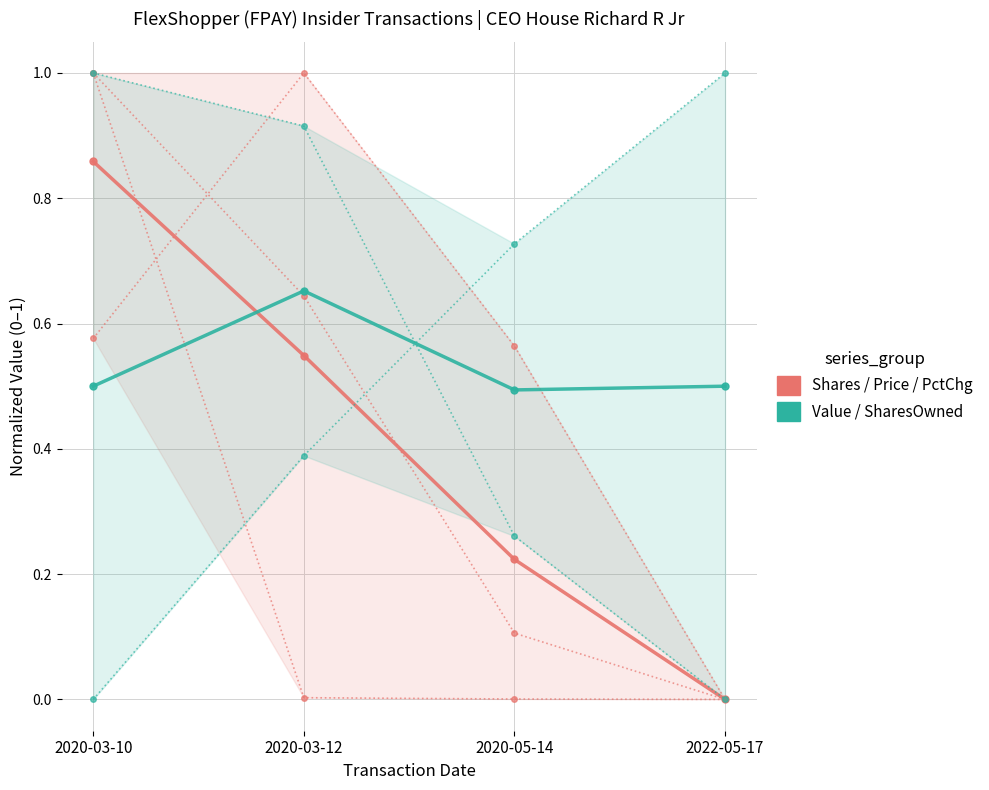

The value of transactionShares / Price / PctChg (group) at 2020-05-14 is 0.1. True or false?

False